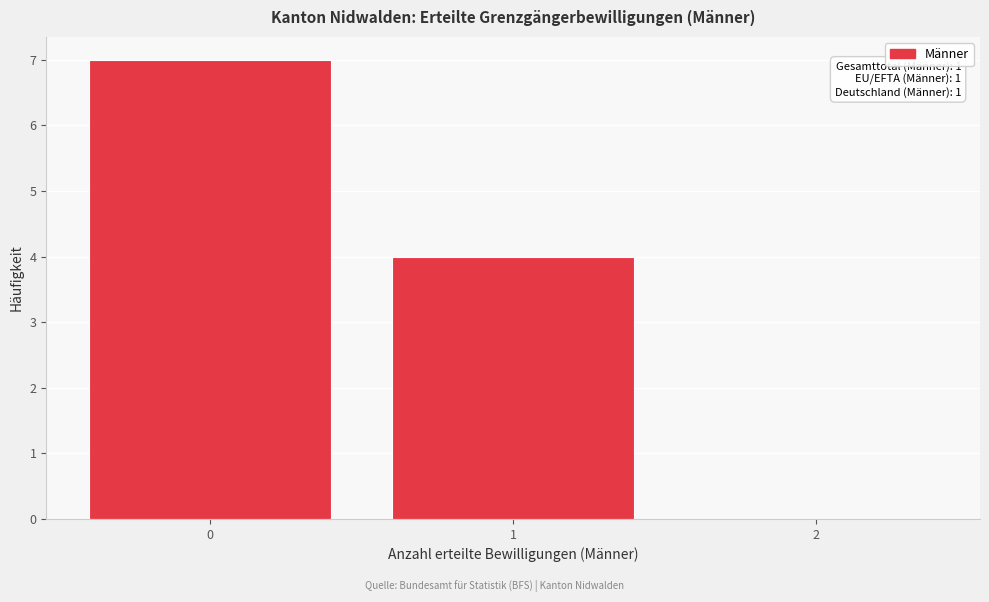

Reading right to left, list all the values displayed in this chart.

2=0	1=4	0=7